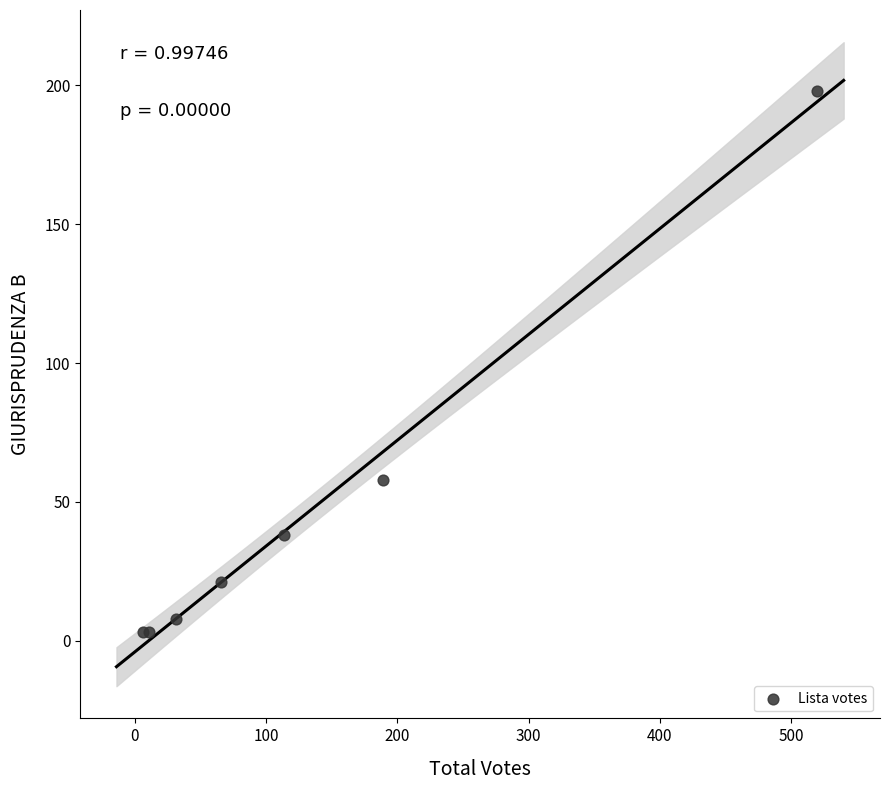

What Y value in the scatter plot is closest to 100?

58